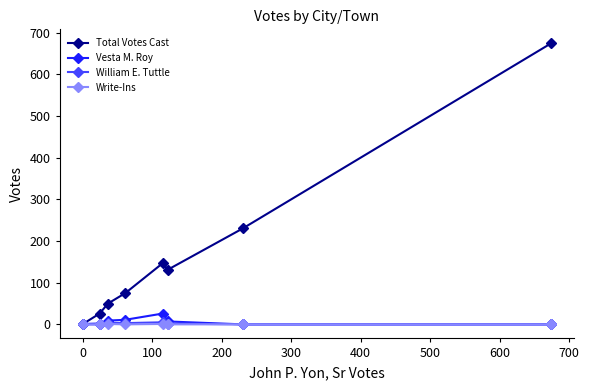

Which series has the widest spread of values?

Total Votes Cast